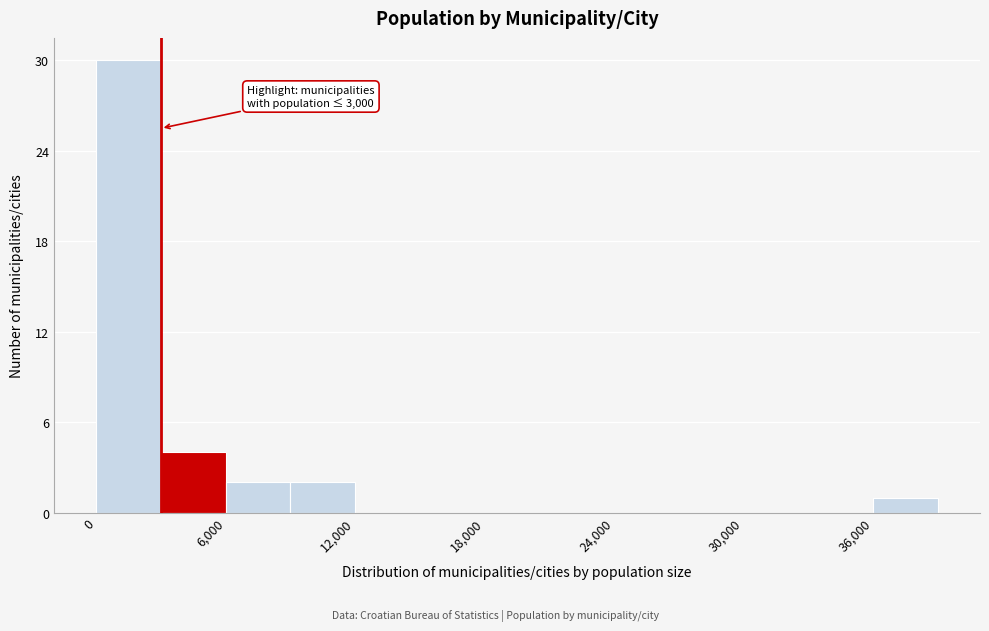

Read against the x-axis, roughly where is the centre of the tallest bar?

2000